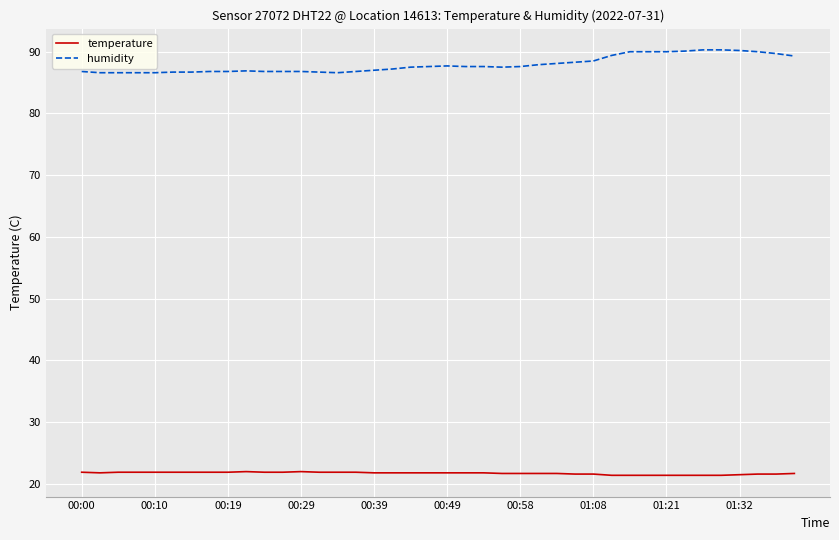

Does the chart have visible grid lines?

Yes